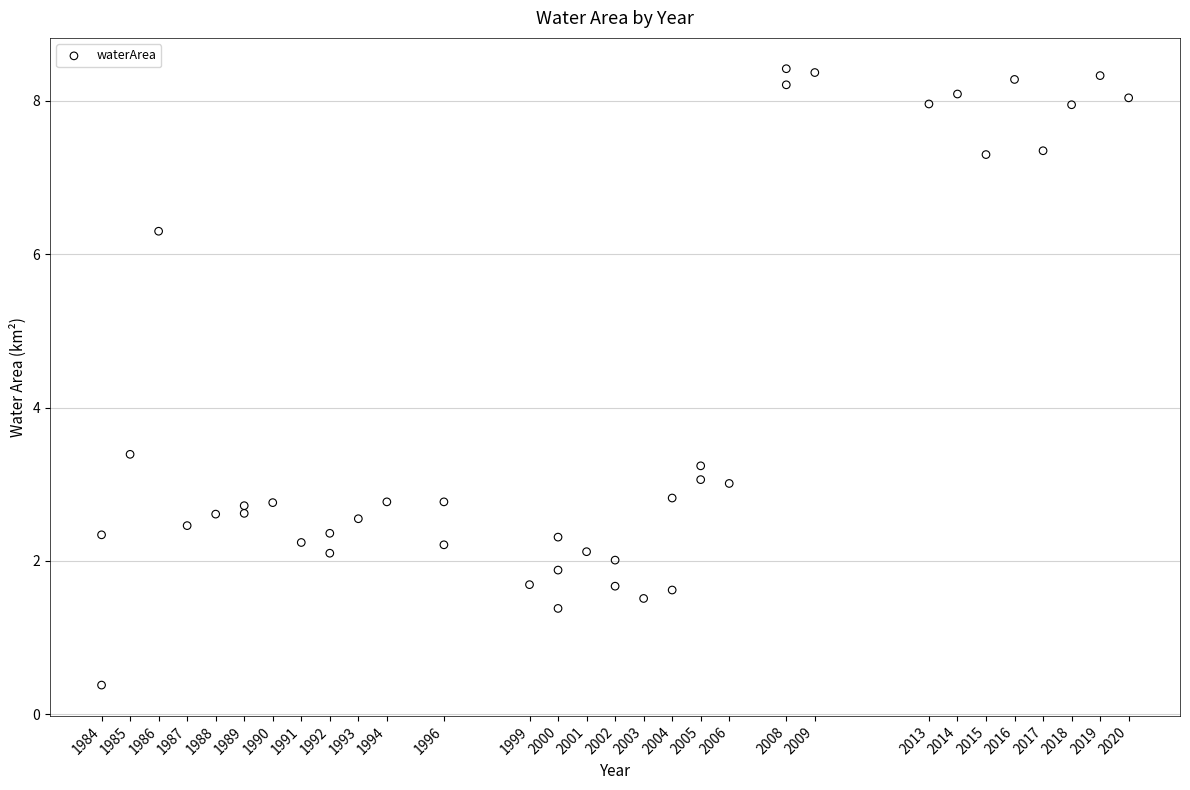

What Y value in the scatter plot is closest to 4?

3.4